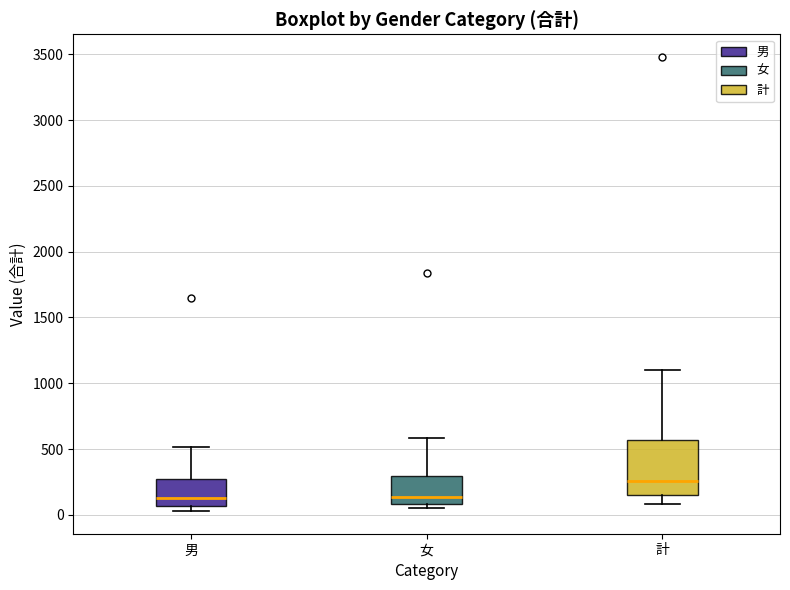

Reading left to right, transcribe this box plot: for each box, give where its median line is, the range the box spans, and where its two whiskers end, as read against the y-axis. The values are not printed on the chart, so give them approximately, as read against the axis.

男: median 150, box 50 to 300, whiskers 50 (just below the box's lower edge) to 500
女: median 150, box 100 to 300, whiskers 50 to 600
計: median 250, box 150 to 550, whiskers 100 to 1100